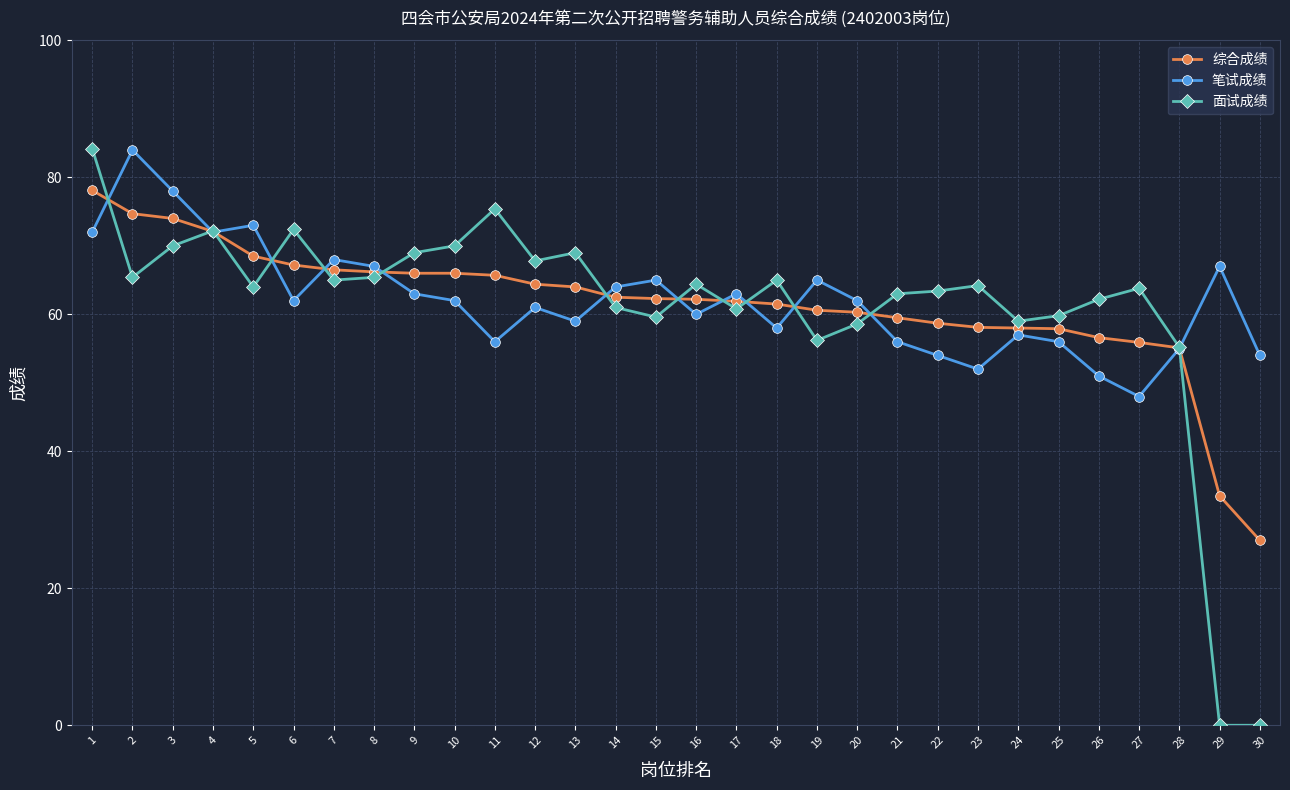

At which category is the sum across all series the highest?

1